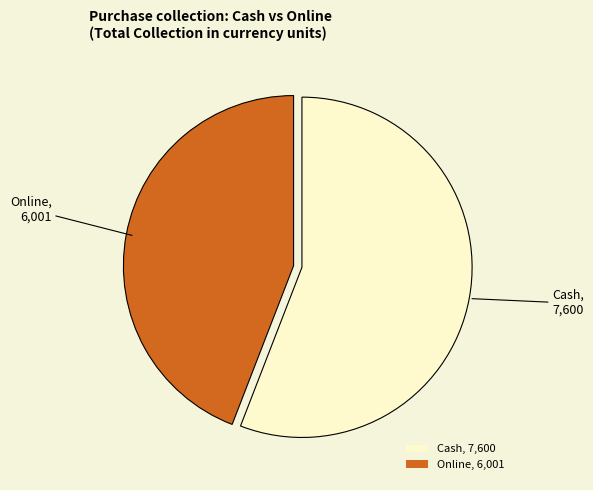

Which category has the biggest portion of the pie?

Cash